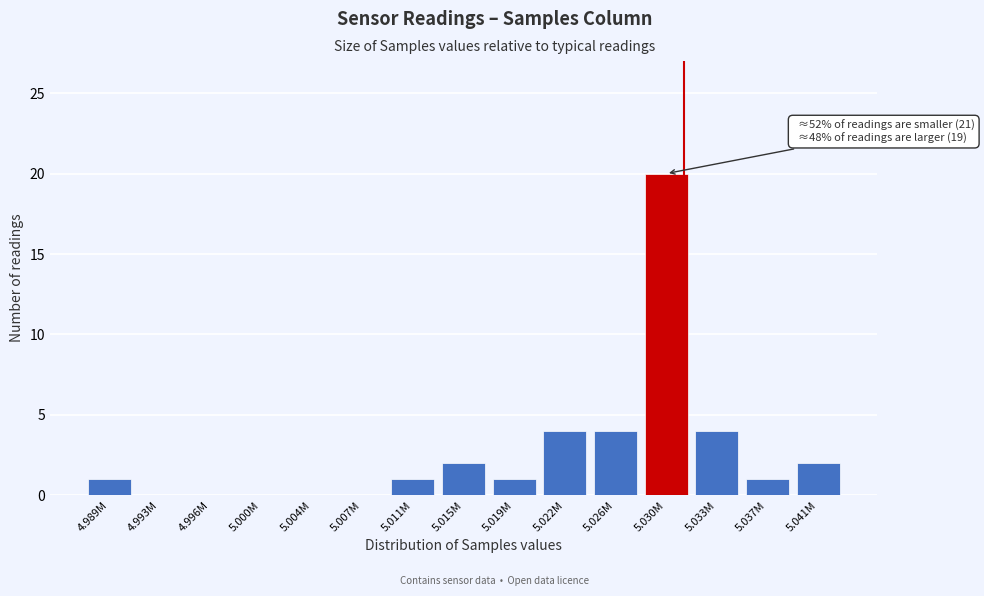

Reading left to right, what are all the values shown in this chart?

4.989M=1	4.993M=0	4.996M=0	5.000M=0	5.004M=0	5.007M=0	5.011M=1	5.015M=2	5.019M=1	5.022M=4	5.026M=4	5.030M=20	5.033M=4	5.037M=1	5.041M=2